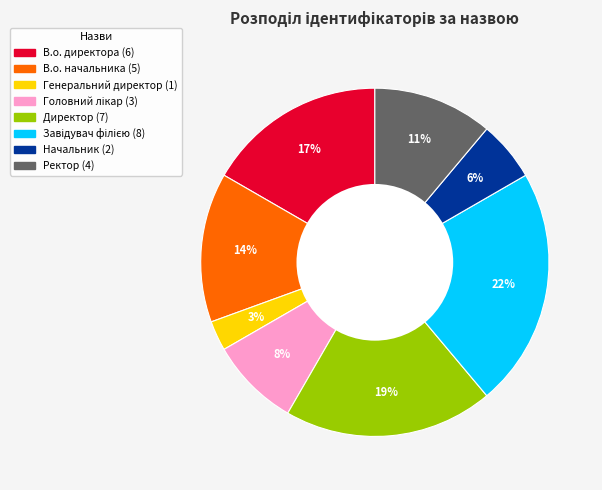

Approximately how many times larger is the value at Директор compared to В.о. начальника?

1.4